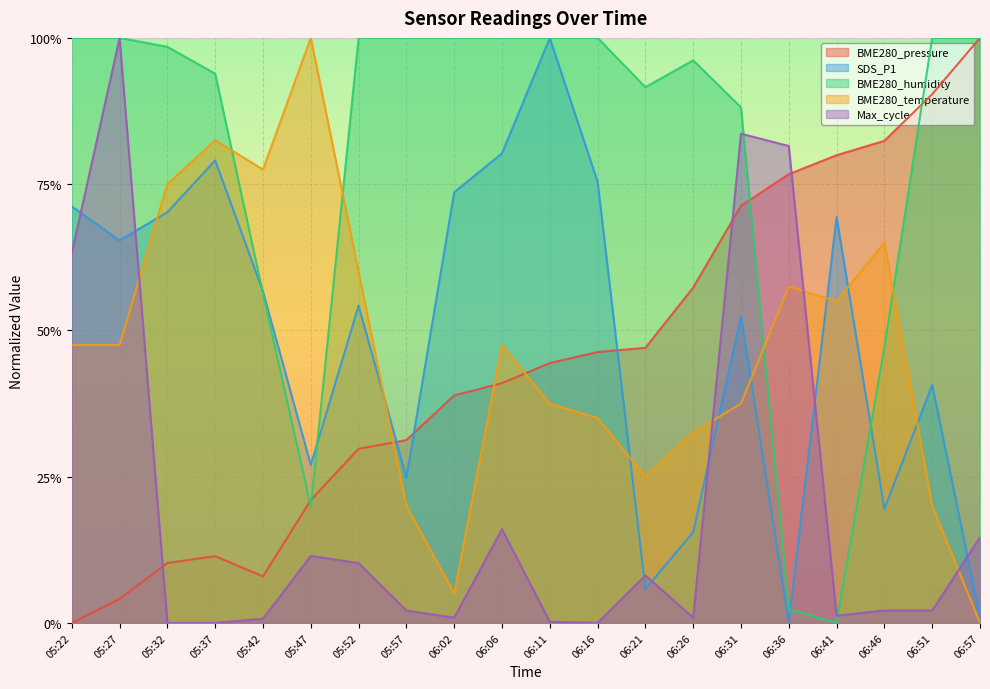

True or false: BME280_temperature and BME280_pressure cross at least once.

True